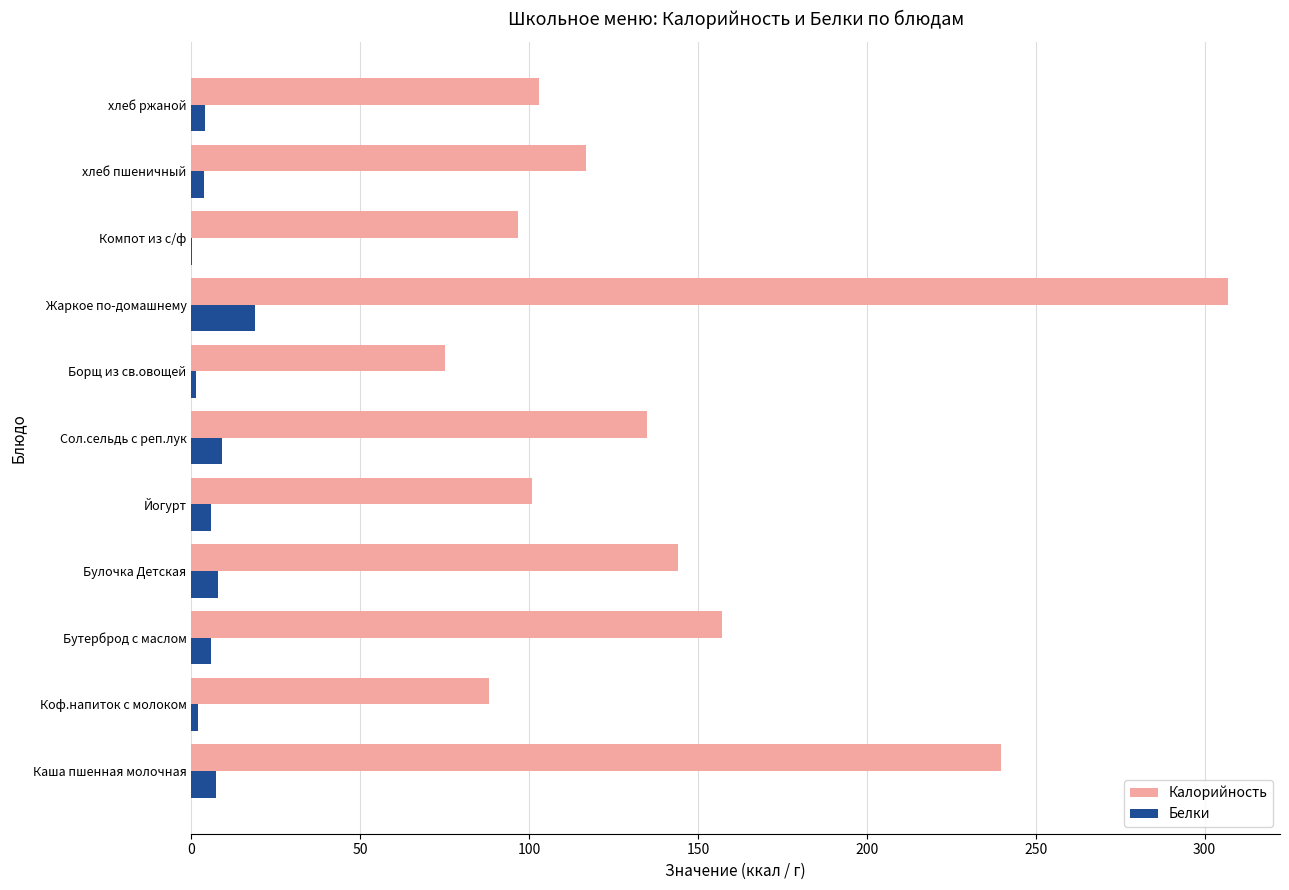

Where is Калорийность nearest to the value 191?

Бутерброд с маслом